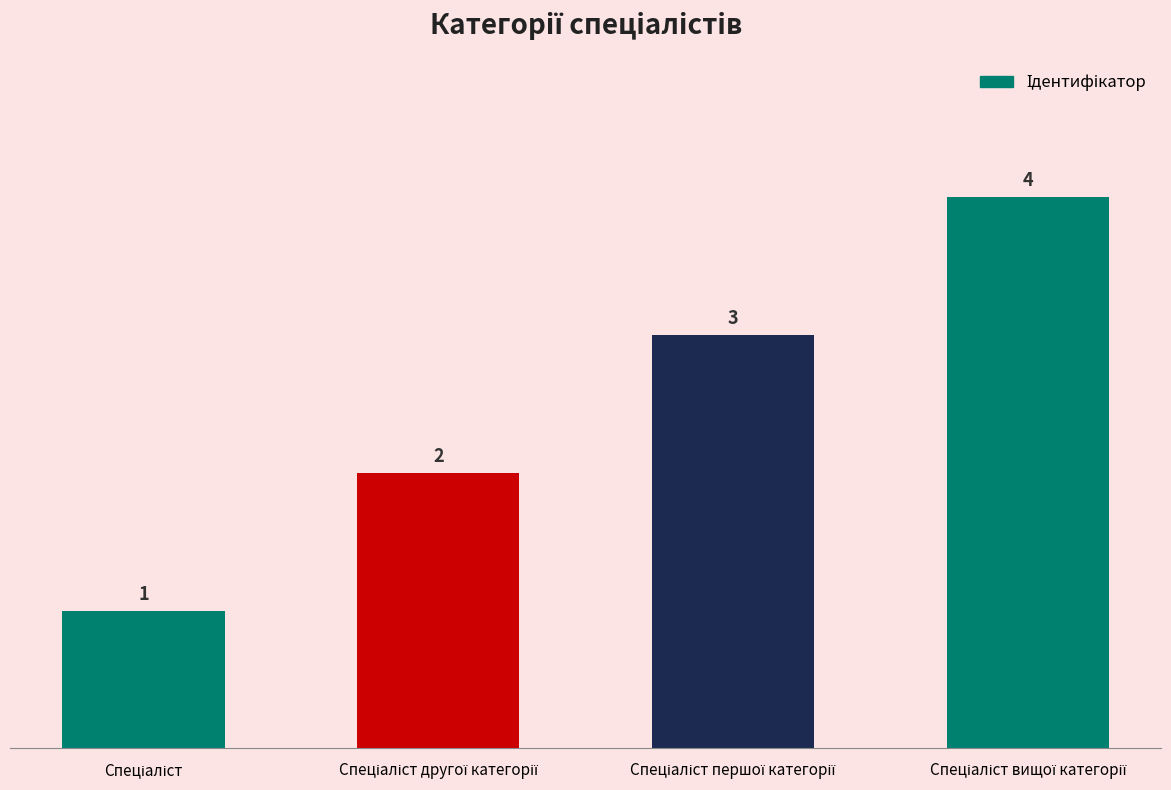

What is the value of the 2nd bar from the left?

2